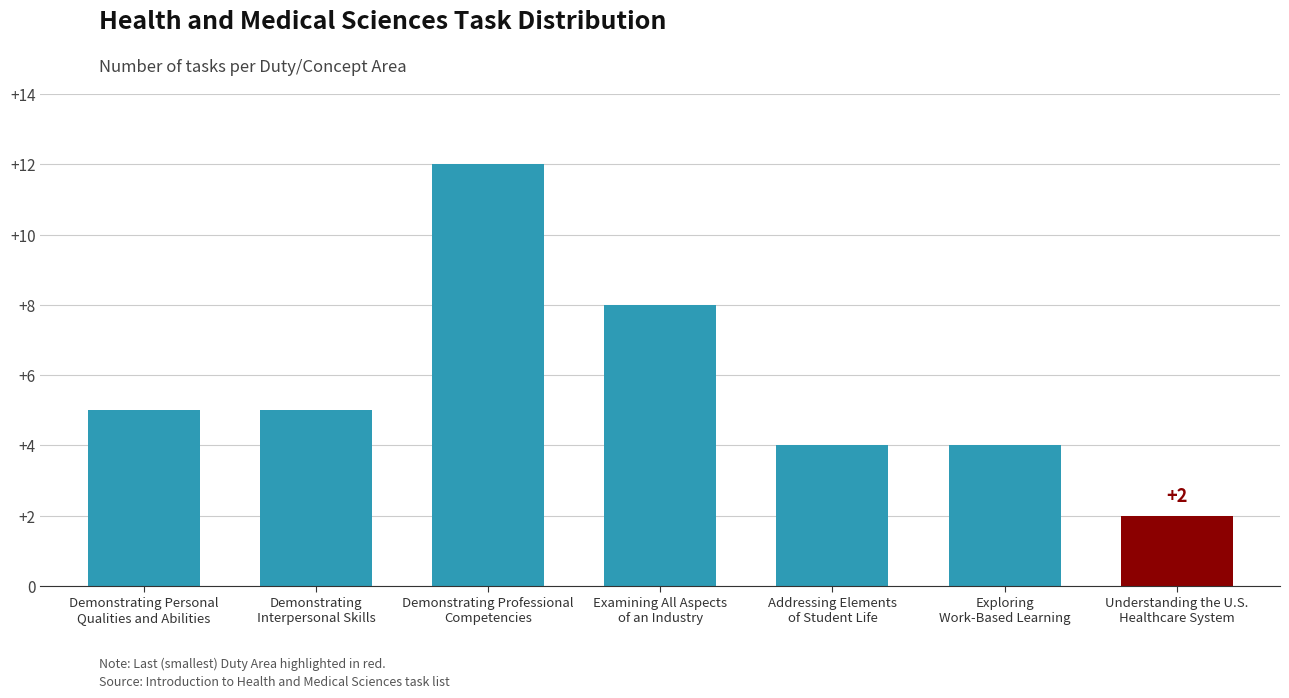

What is the sum of the values at Demonstrating
Interpersonal Skills and Addressing Elements
of Student Life?

9